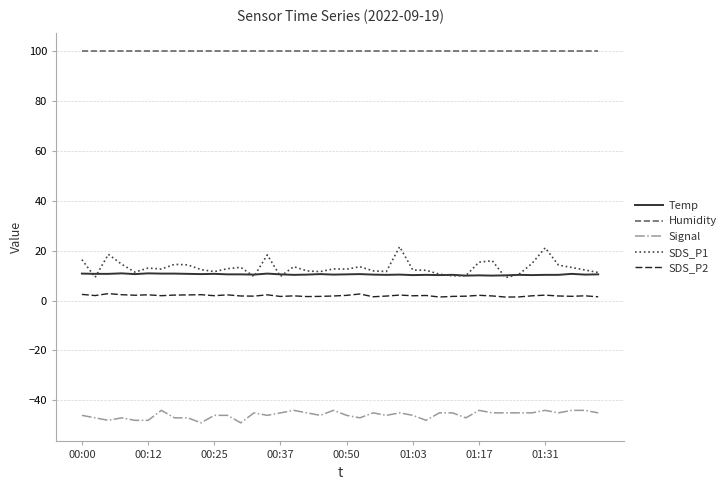

Which series has the largest range (max minus min)?

SDS_P1